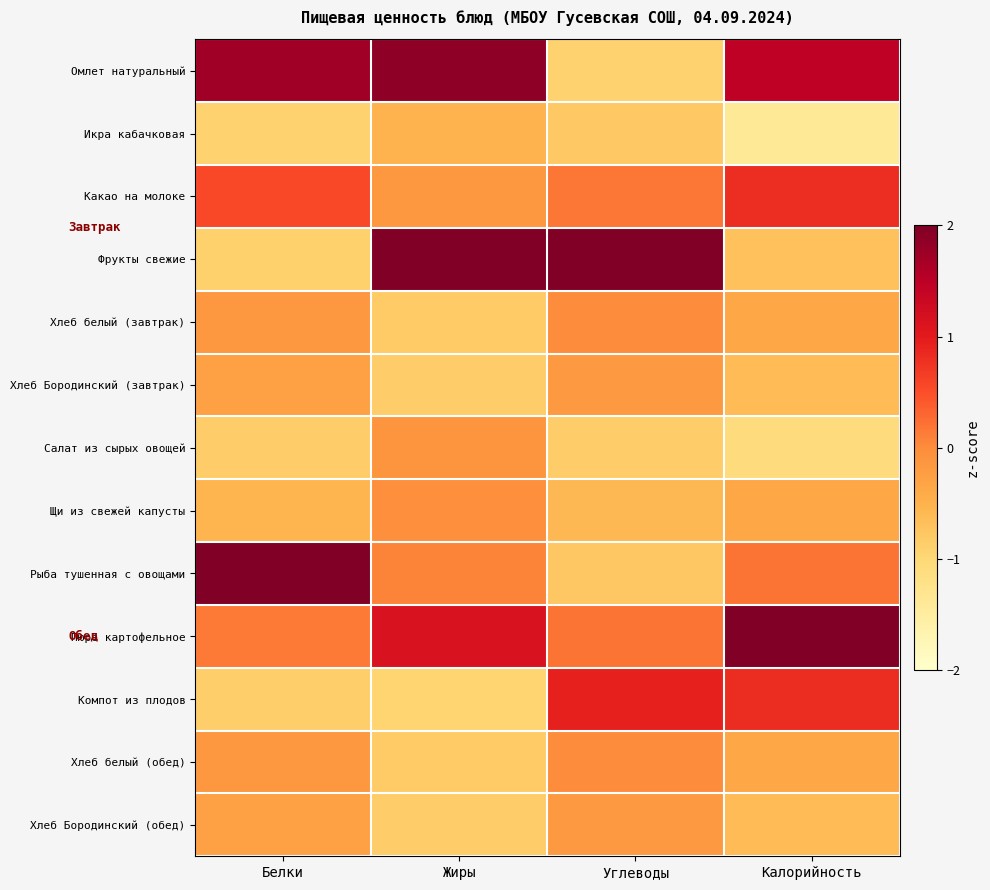

Reading left to right, extract all data points from this chart.

Омлет натуральный: Белки=1.7	Жиры=1.9	Углеводы=-0.9	Калорийность=1.5
Икра кабачковая: Белки=-0.9	Жиры=-0.5	Углеводы=-0.8	Калорийность=-1.4
Какао на молоке: Белки=0.6	Жиры=-0.1	Углеводы=0.2	Калорийность=0.8
Фрукты свежие: Белки=-0.9	Жиры=2.1	Углеводы=3.0	Калорийность=-0.7
Хлеб белый (завтрак): Белки=-0.1	Жиры=-0.8	Углеводы=-0.0	Калорийность=-0.4
Хлеб Бородинский (завтрак): Белки=-0.3	Жиры=-0.9	Углеводы=-0.2	Калорийность=-0.6
Салат из сырых овощей: Белки=-0.8	Жиры=-0.1	Углеводы=-0.9	Калорийность=-1.1
Щи из свежей капусты: Белки=-0.5	Жиры=-0.0	Углеводы=-0.6	Калорийность=-0.4
Рыба тушенная с овощами: Белки=2.5	Жиры=0.1	Углеводы=-0.8	Калорийность=0.2
Пюре картофельное: Белки=0.2	Жиры=1.1	Углеводы=0.2	Калорийность=2.2
Компот из плодов: Белки=-0.9	Жиры=-0.9	Углеводы=0.9	Калорийность=0.8
Хлеб белый (обед): Белки=-0.1	Жиры=-0.8	Углеводы=-0.0	Калорийность=-0.4
Хлеб Бородинский (обед): Белки=-0.3	Жиры=-0.9	Углеводы=-0.2	Калорийность=-0.6